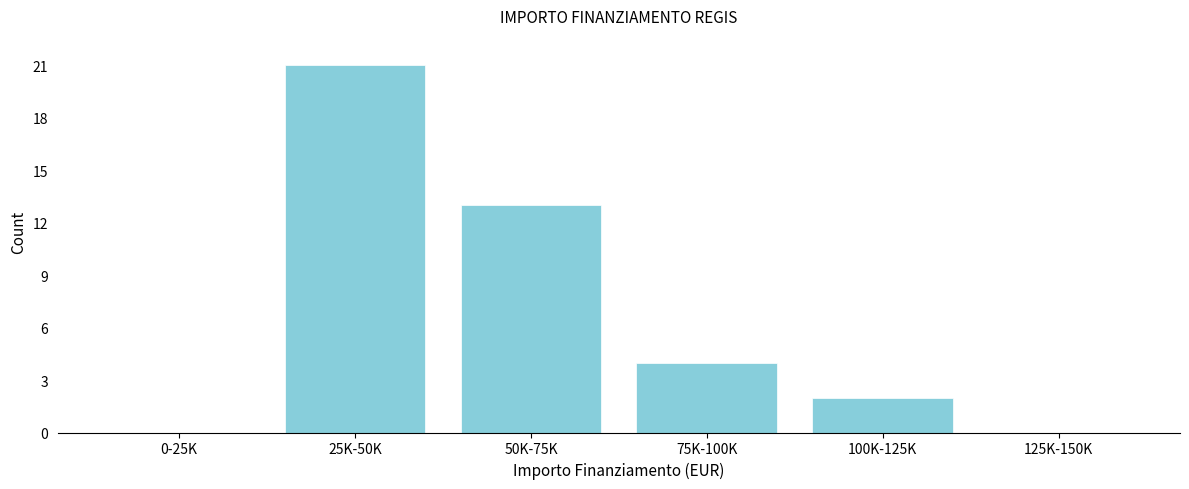

Reading left to right, what are all the values shown in this chart?

0-25K=0	25K-50K=21	50K-75K=13	75K-100K=4	100K-125K=2	125K-150K=0